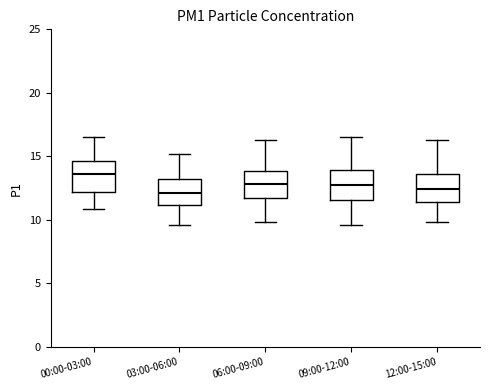

Reading left to right, read every box against the y-axis: the position of its median line, the range the box covers, and the ends of its whiskers. The values are not printed on the chart, so give them approximately, as read against the axis.

00:00-03:00: median 13.5, box 12.0 to 14.5, whiskers 11.0 to 16.5
03:00-06:00: median 12.0, box 11.0 to 13.0, whiskers 9.5 to 15.0
06:00-09:00: median 13.0, box 12.0 to 14.0, whiskers 10.0 to 16.5
09:00-12:00: median 13.0, box 11.5 to 14.0, whiskers 9.5 to 16.5
12:00-15:00: median 12.5, box 11.5 to 13.5, whiskers 10.0 to 16.5